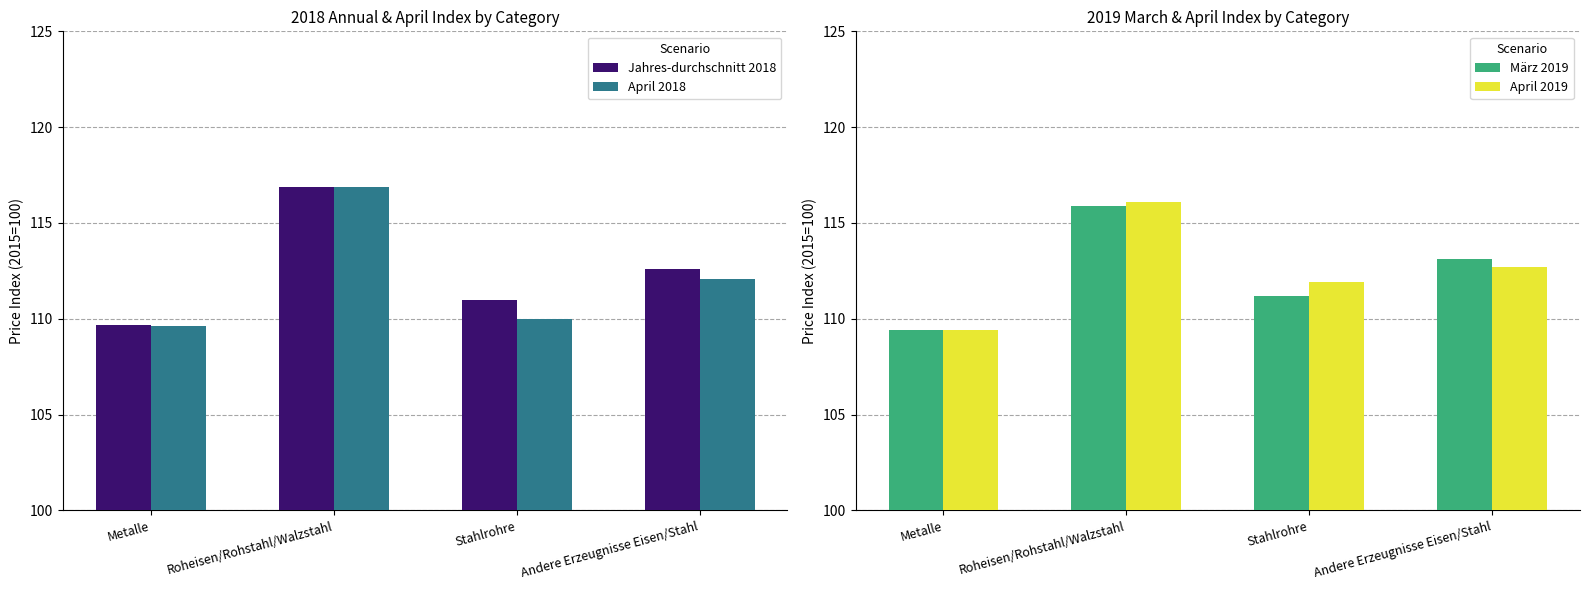

What is the maximum value shown in the chart?

116.9